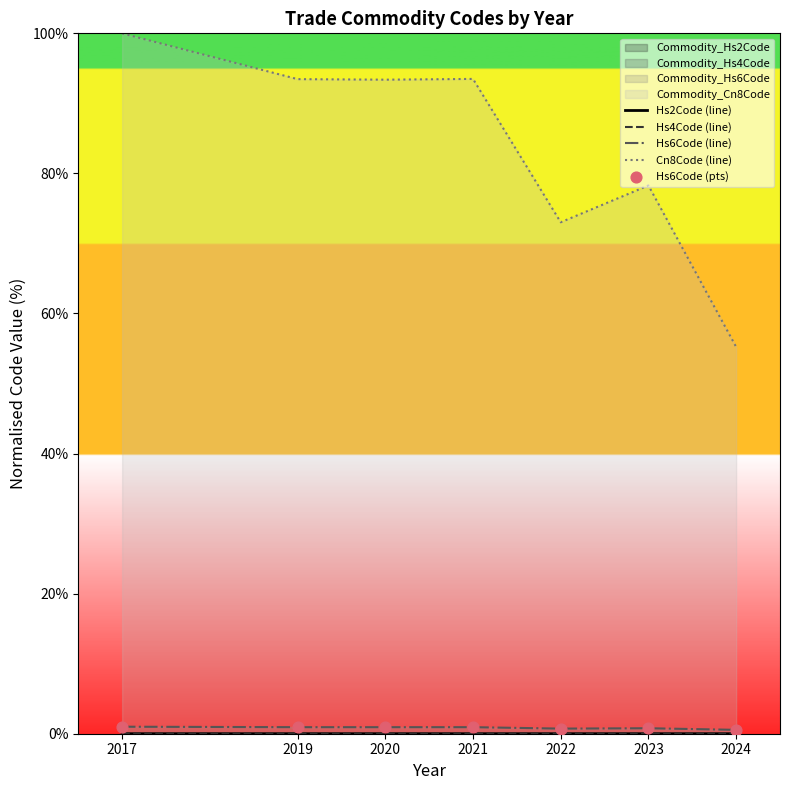

Which series has the largest total across all categories?

Cn8Code (line)